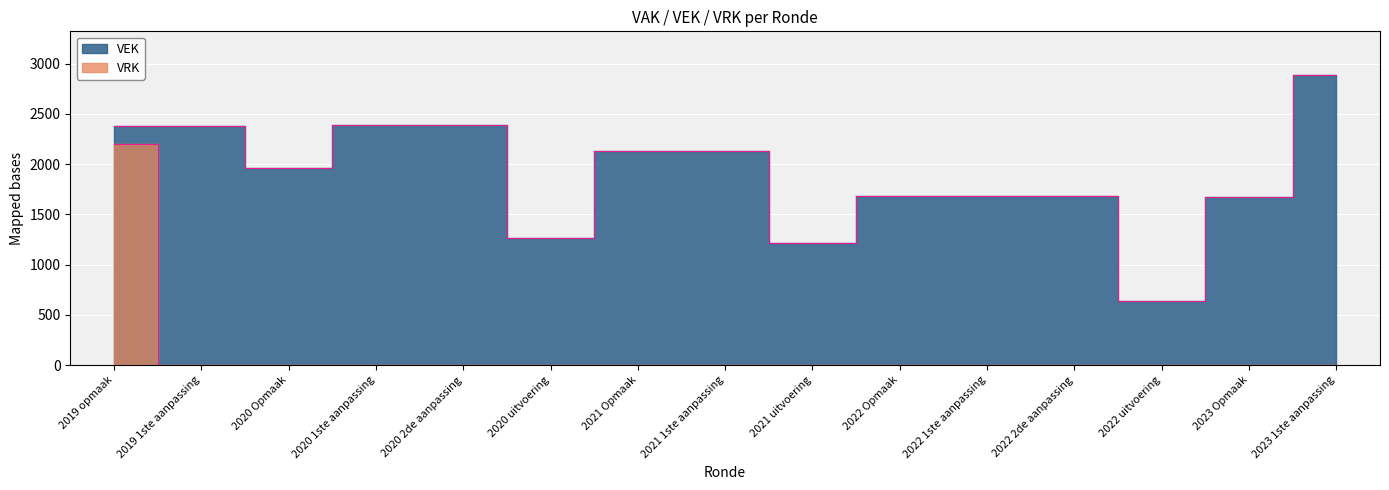

What position from the right is 2023 1ste aanpassing?

1